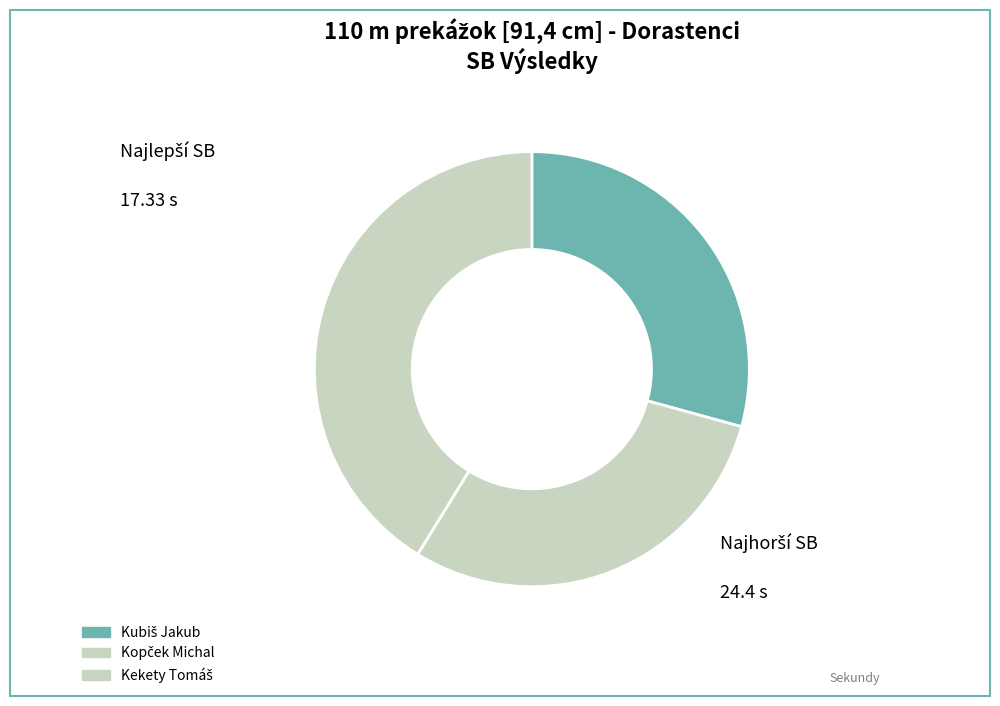

To the nearest percent, what portion does Kopček Michal represent?

30%